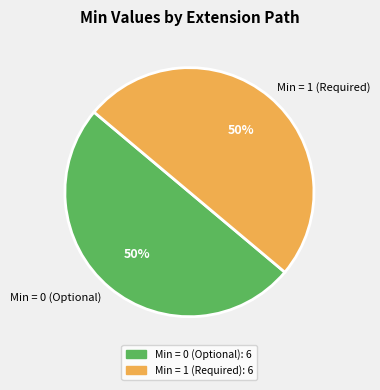

Combined, do Min = 0 (Optional) and Min = 1 (Required) account for over 50%?

Yes